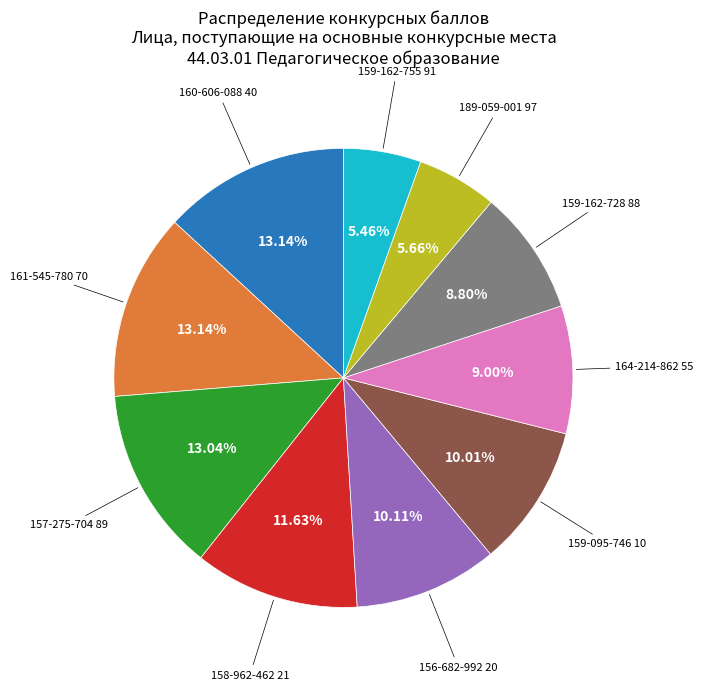

Does any single category account for the majority?

No